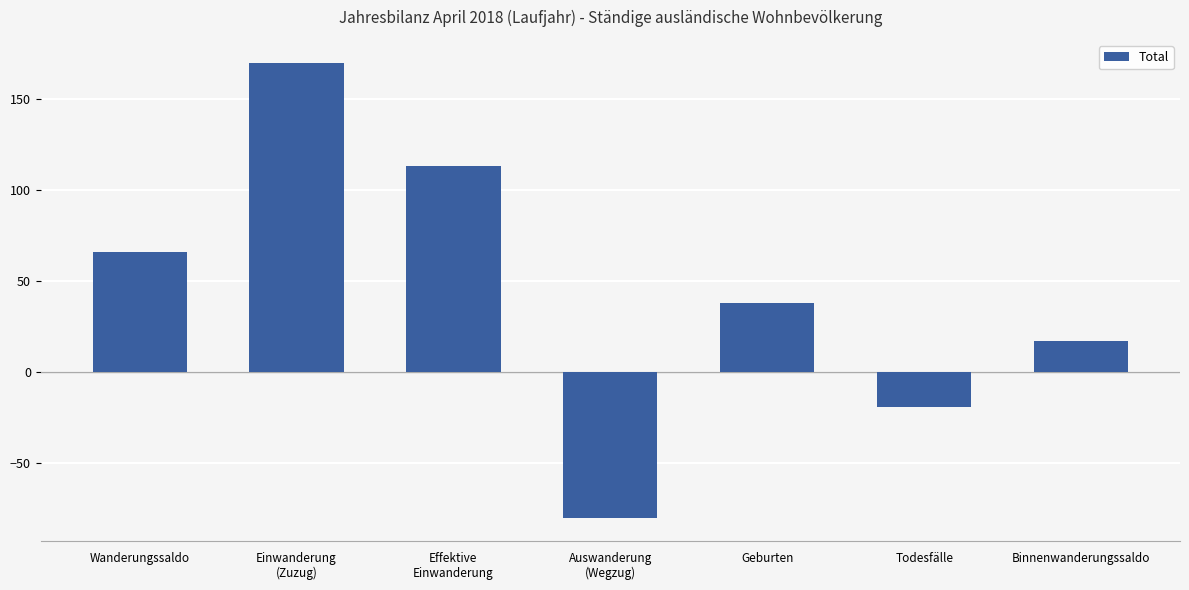

What is the value of the 7th bar from the left?

17